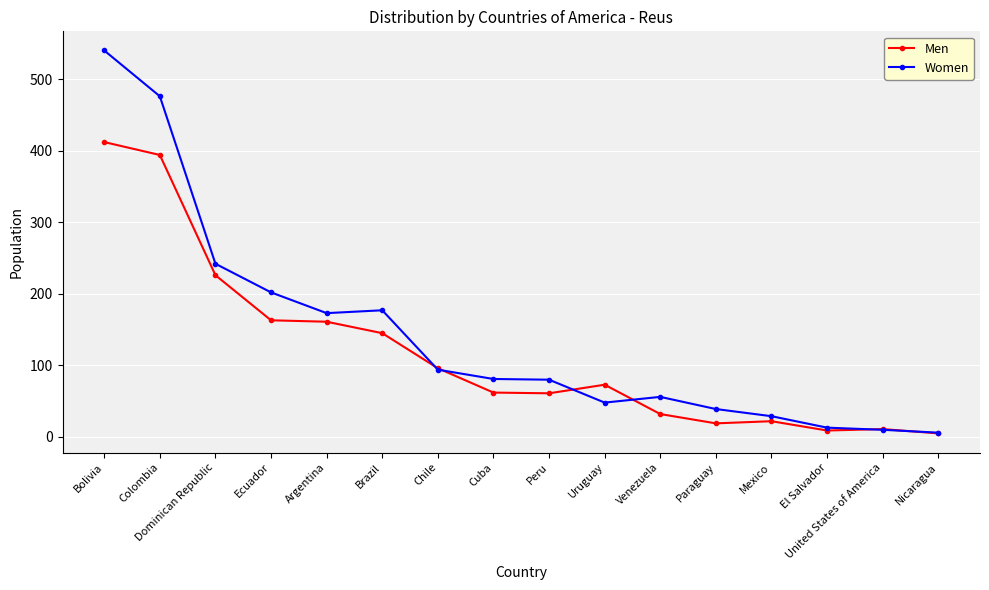

What position from the left is United States of America?

15